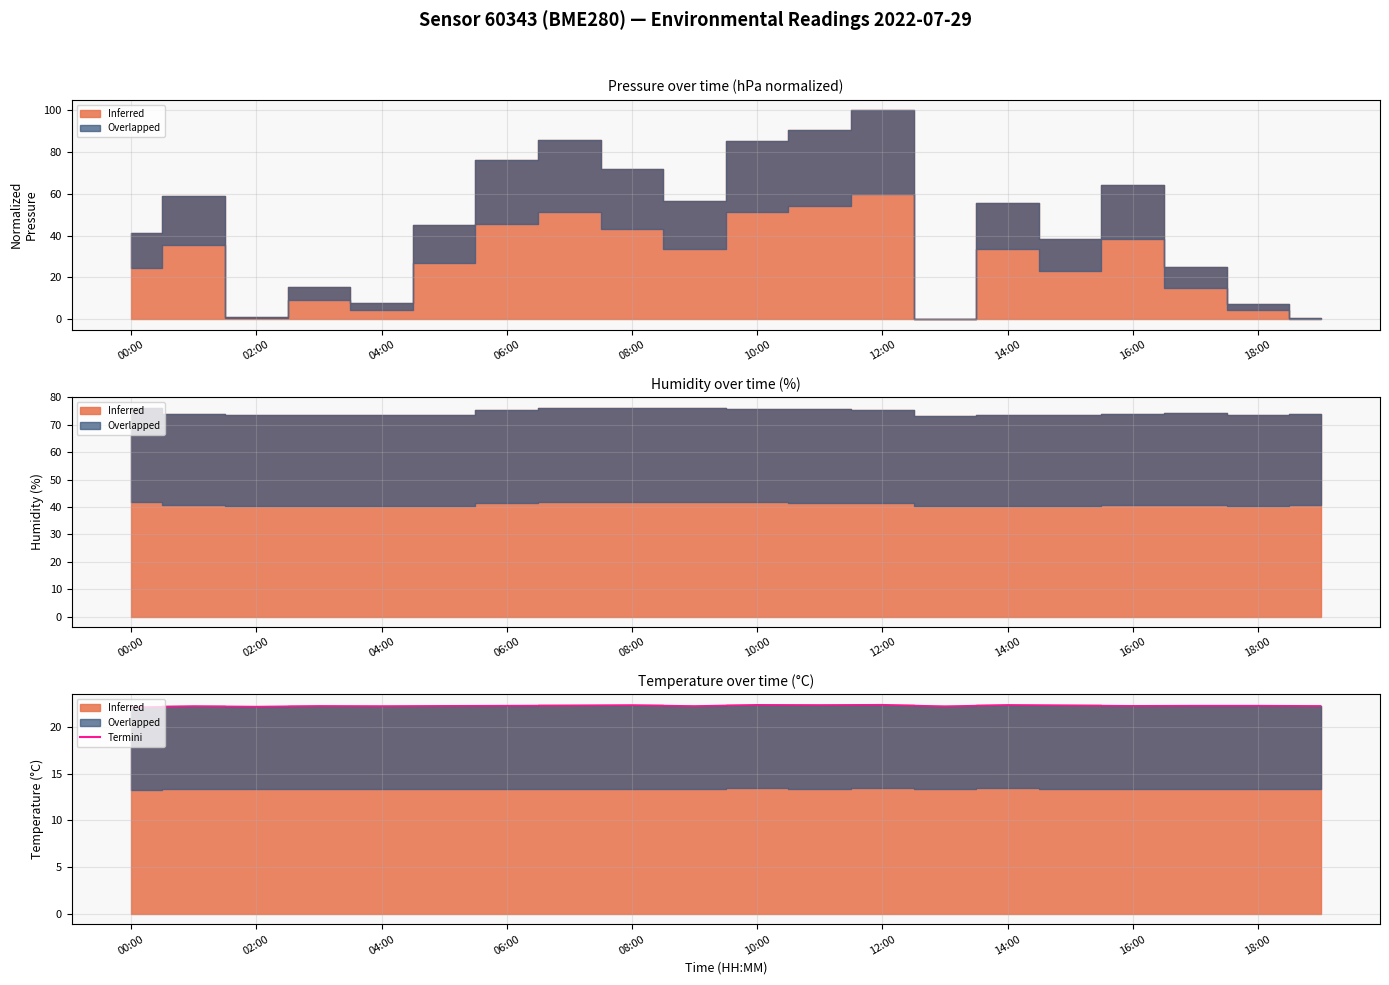

Does the chart display data point markers on the line(s)?

No